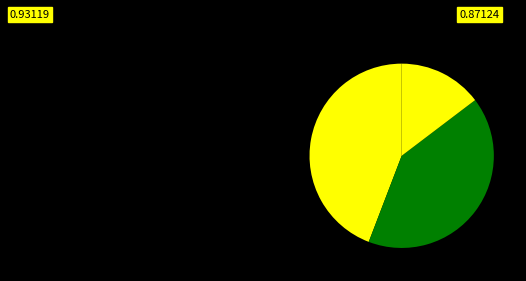

How many slices are in this pie chart?

3